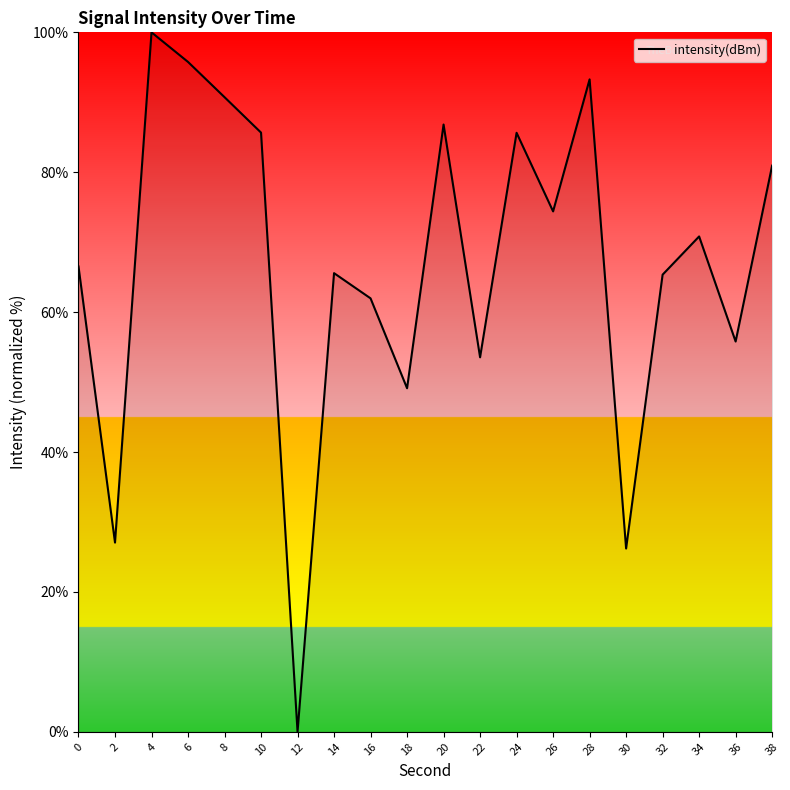

Between 34 and 12, which is larger?

34